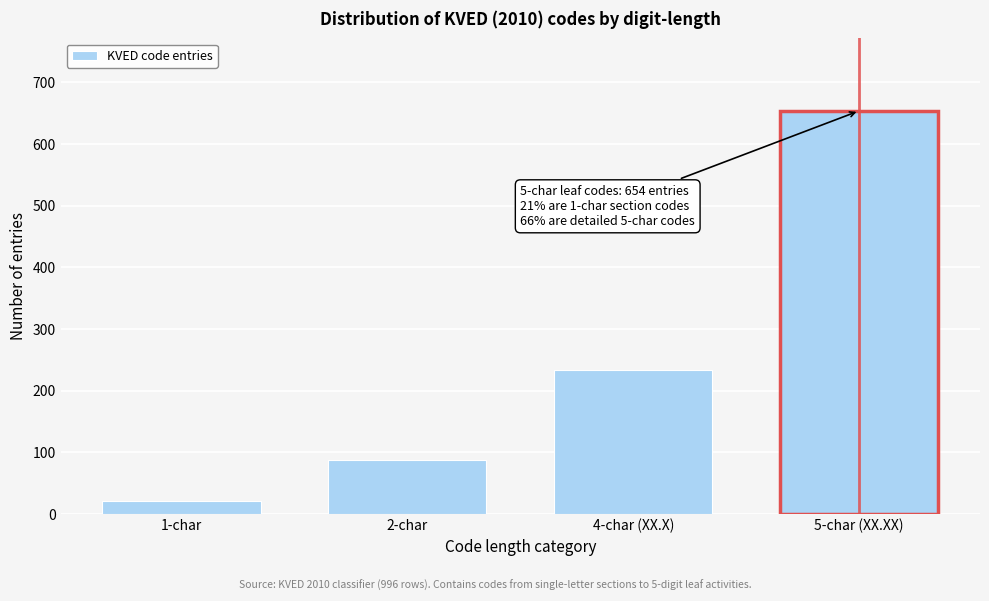

Reading right to left, what are all the values shown in this chart?

654	233	88	21